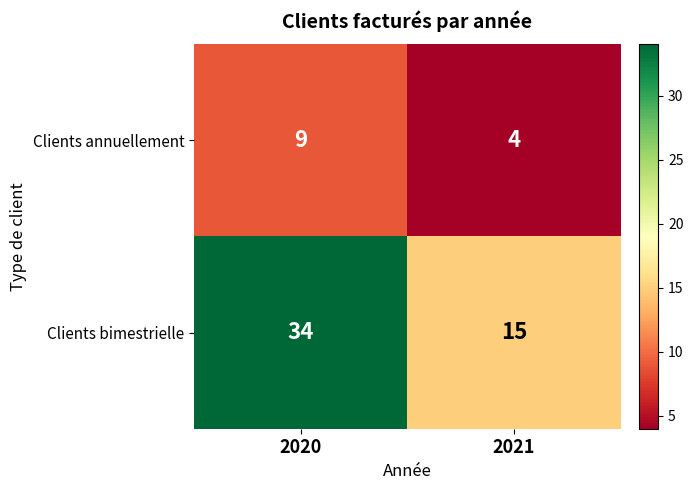

What is the smallest value displayed?

4